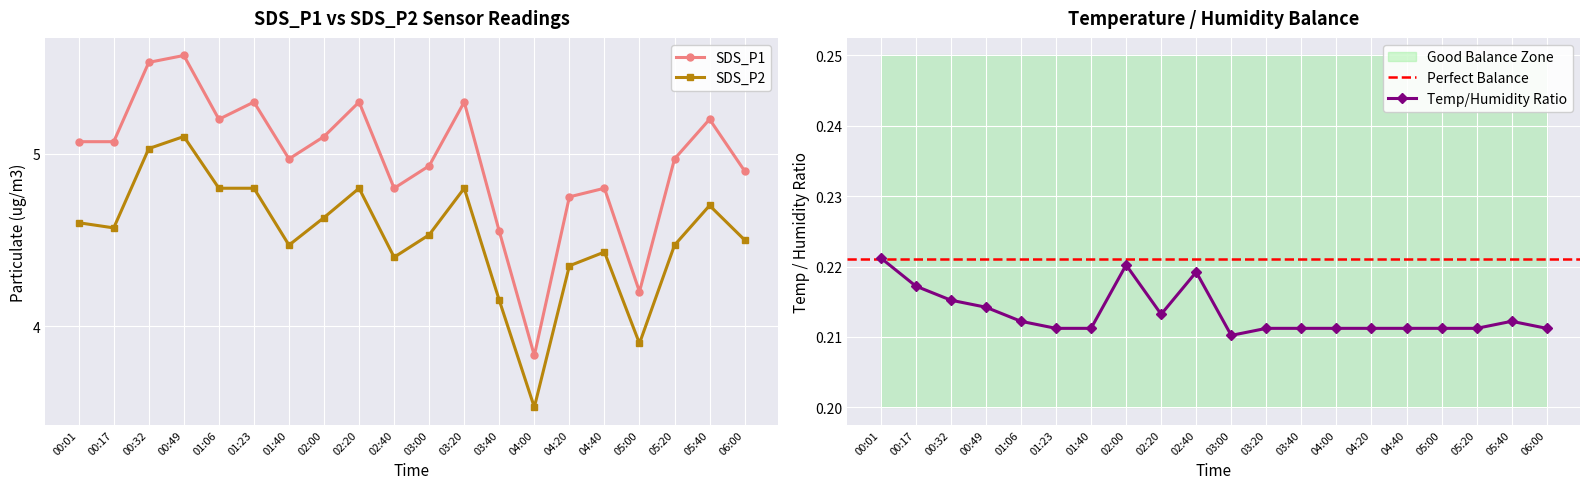

Which label corresponds to the smallest value in the chart?

03:00